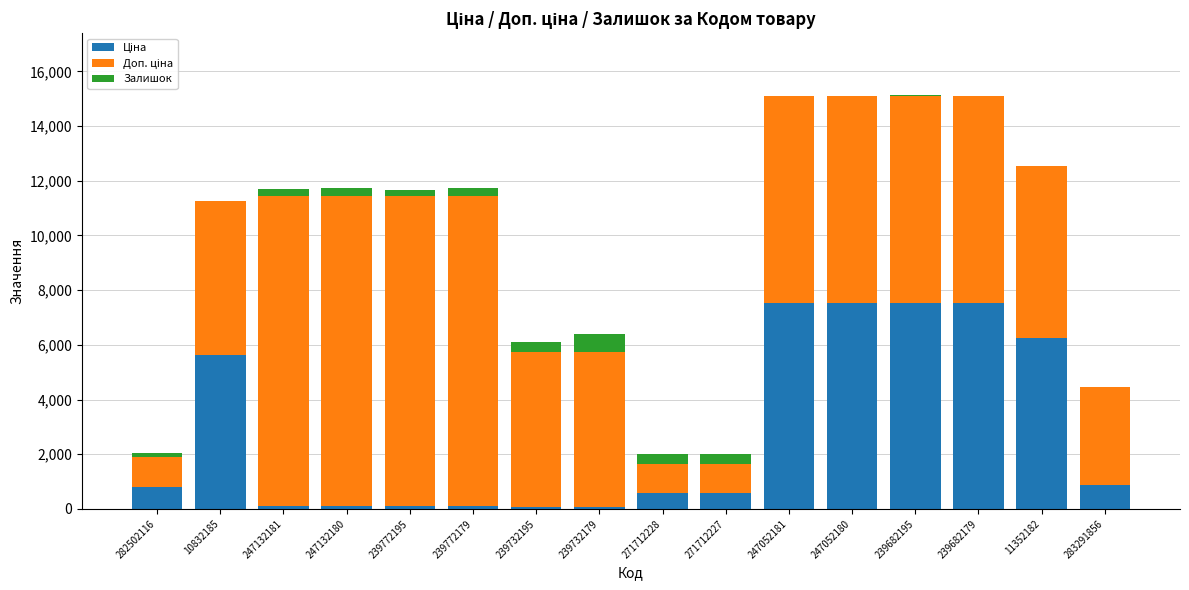

How many data points does each series have?

16